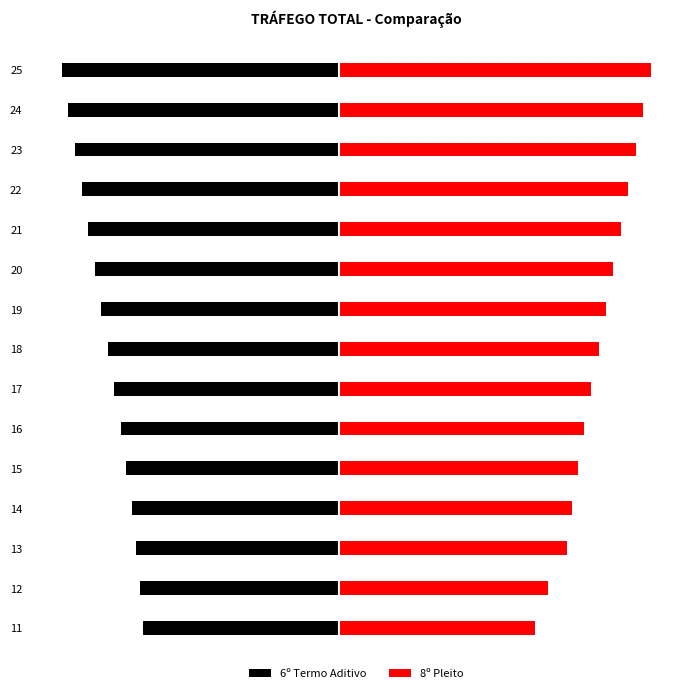

The 6º Termo Aditivo series shows -1.6 at 21. True or false?

False